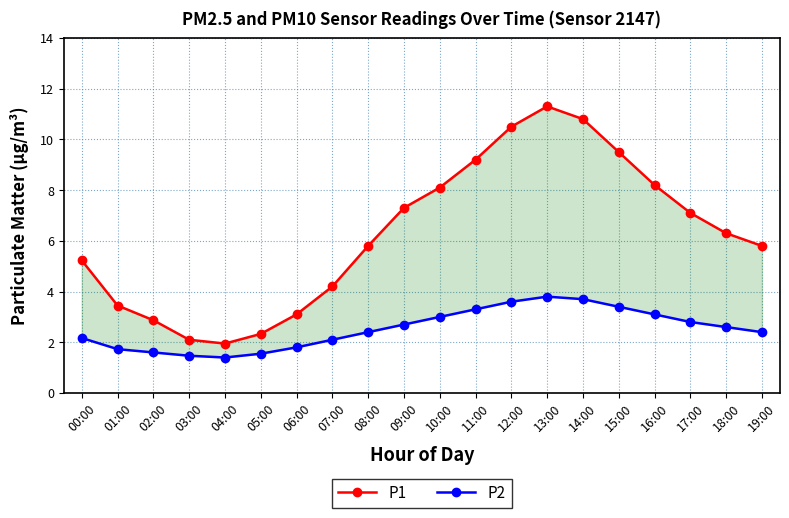

What is the difference between the maximum and minimum values in the P1 series?

9.4